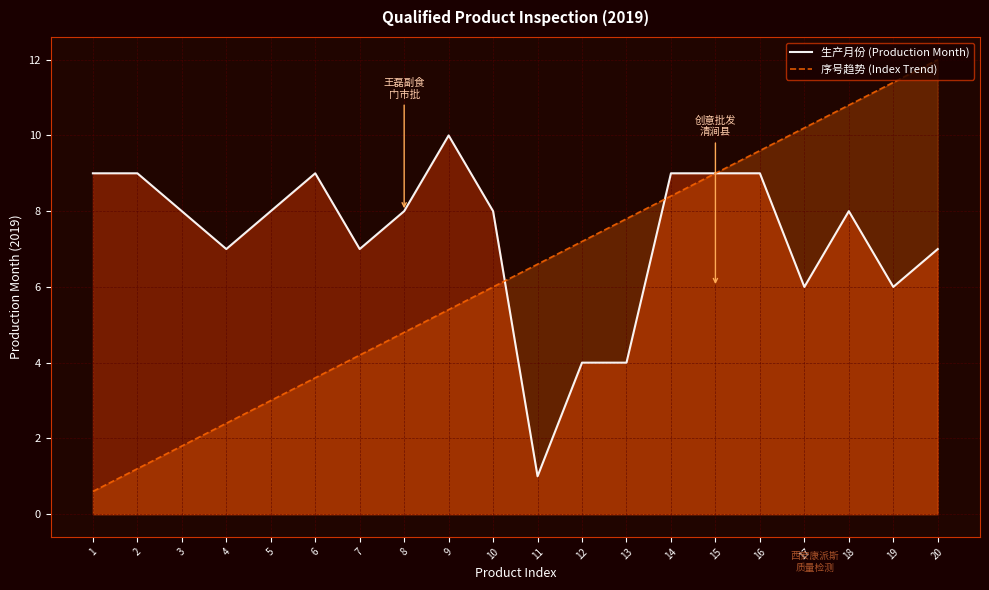

At which category does 生产月份 (Production Month) reach its first local peak?

6